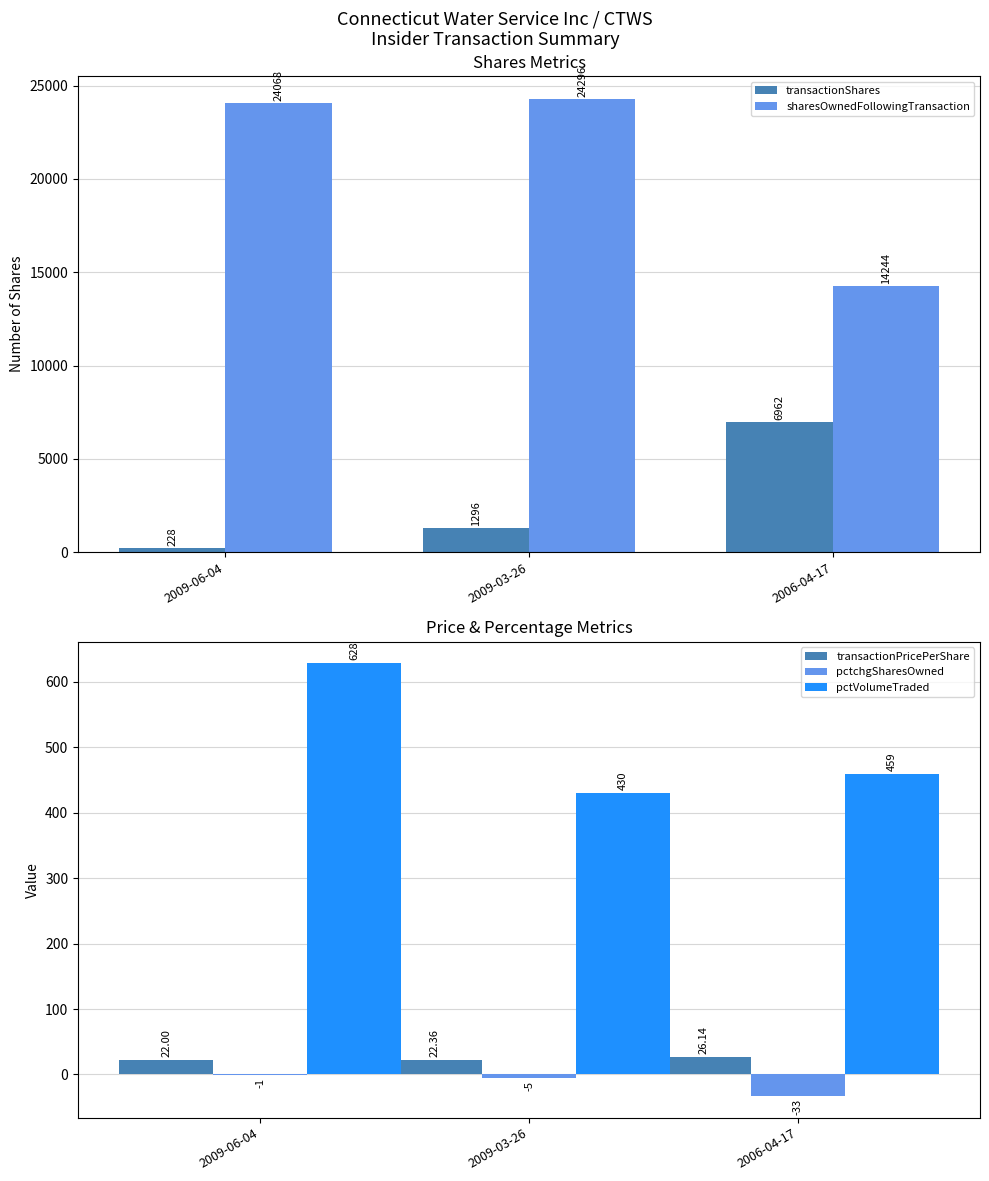

What is the lowest value of the transactionPricePerShare series?

22.0